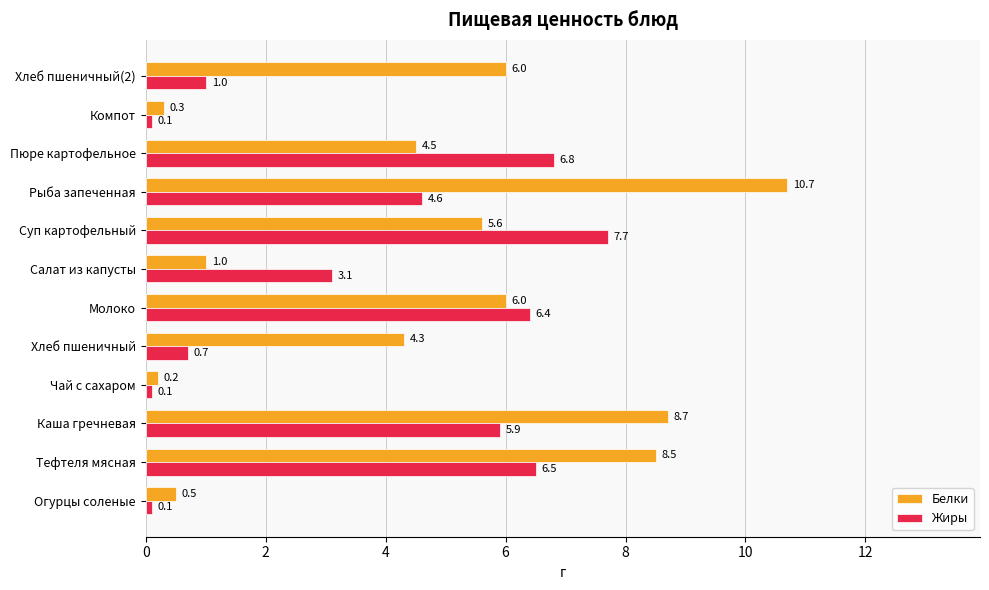

At which category is the sum across all series the highest?

Рыба запеченная